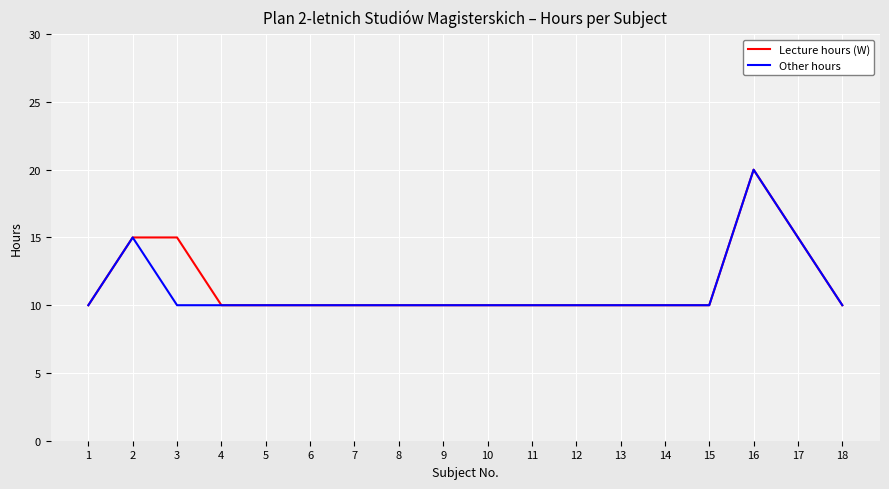

True or false: Other hours has a value of 10 at 4.

True